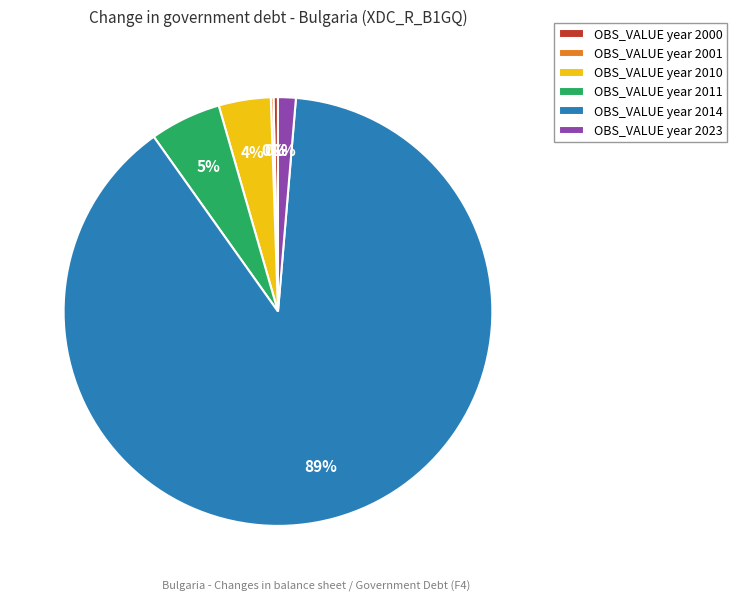

To the nearest percent, what is the average slice percentage?

17%